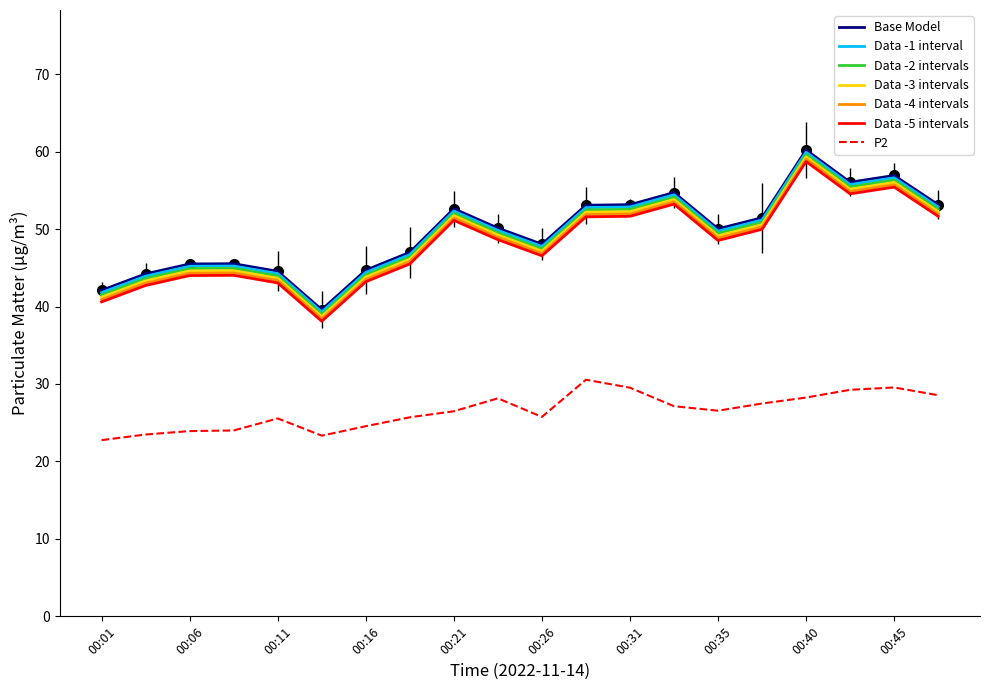

True or false: Base Model and Data -3 intervals intersect in this chart.

False